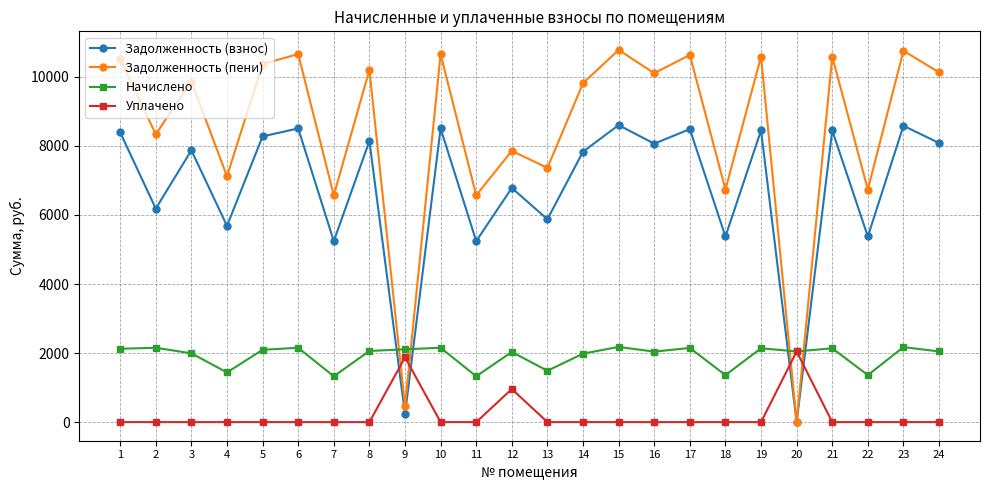

What is the difference between the maximum and minimum values in the Задолженность (пени) series?

10778.9